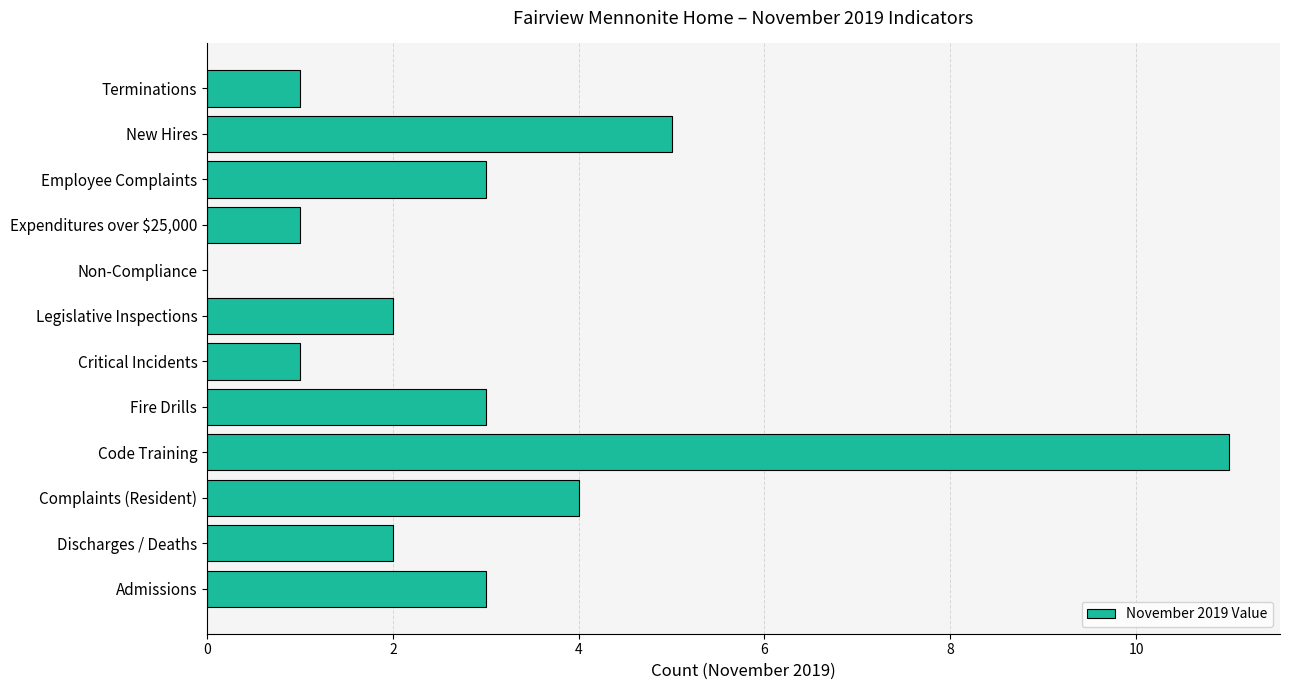

At which label is the value closest to 5?

New Hires